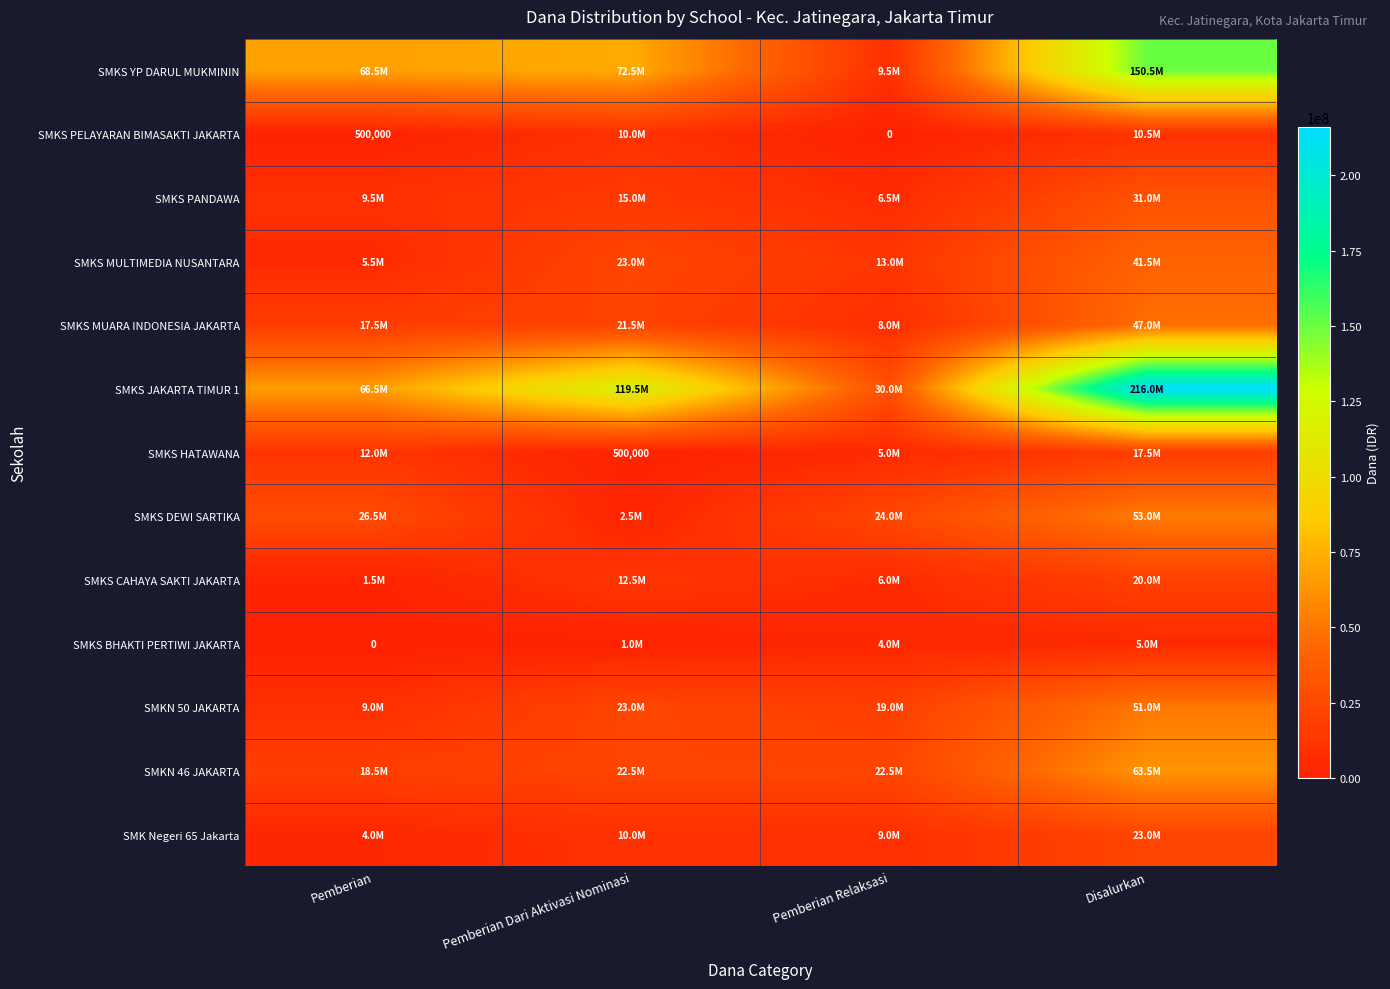

The SMKS HATAWANA series shows 661782 at Pemberian Dari Aktivasi Nominasi. True or false?

False